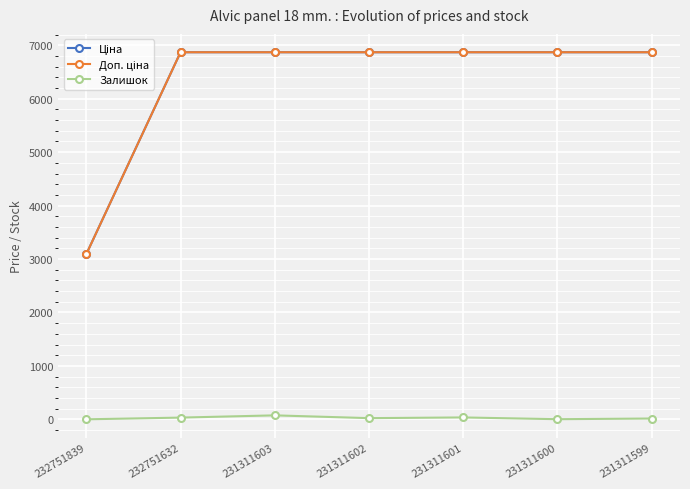

True or false: Залишок has a value of 22.0 at 231311602.

True